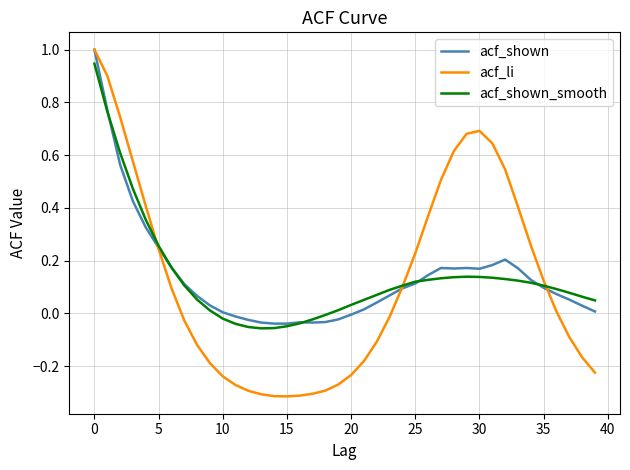

Which series has the widest spread of values?

acf_li